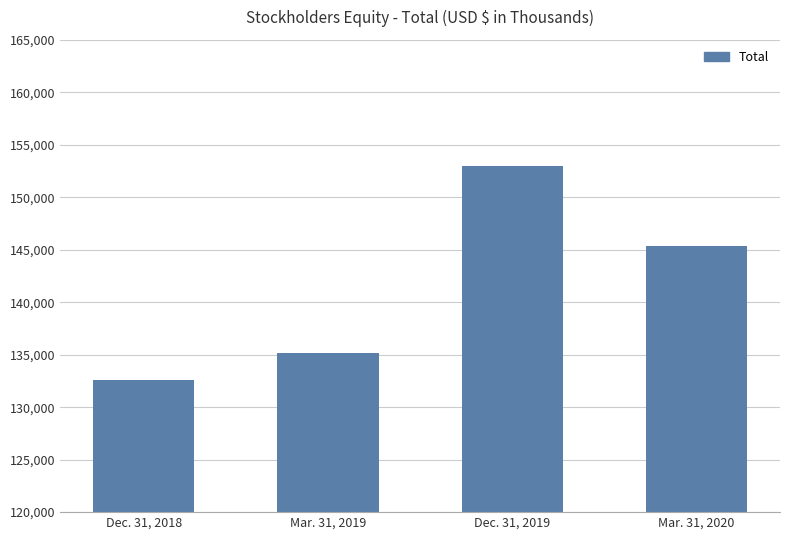

The chart shows a value of 79061 at Dec. 31, 2018. True or false?

False